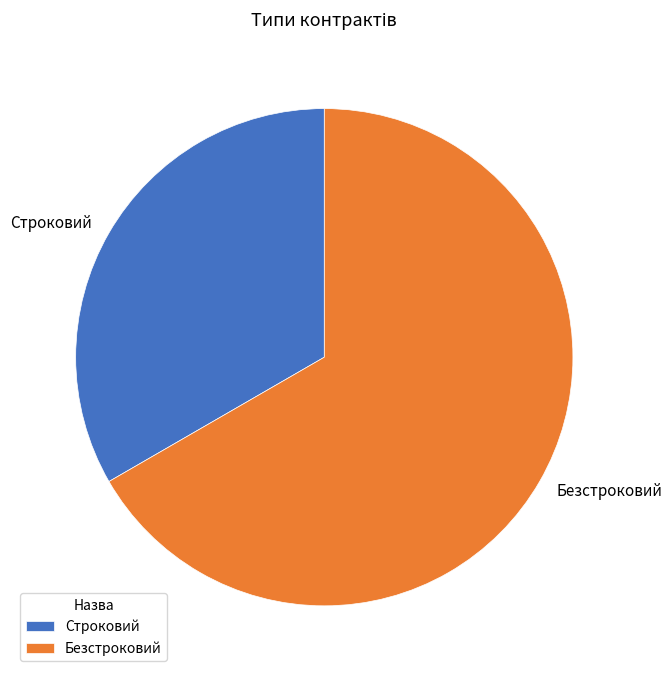

Is there a majority slice in this chart?

Yes